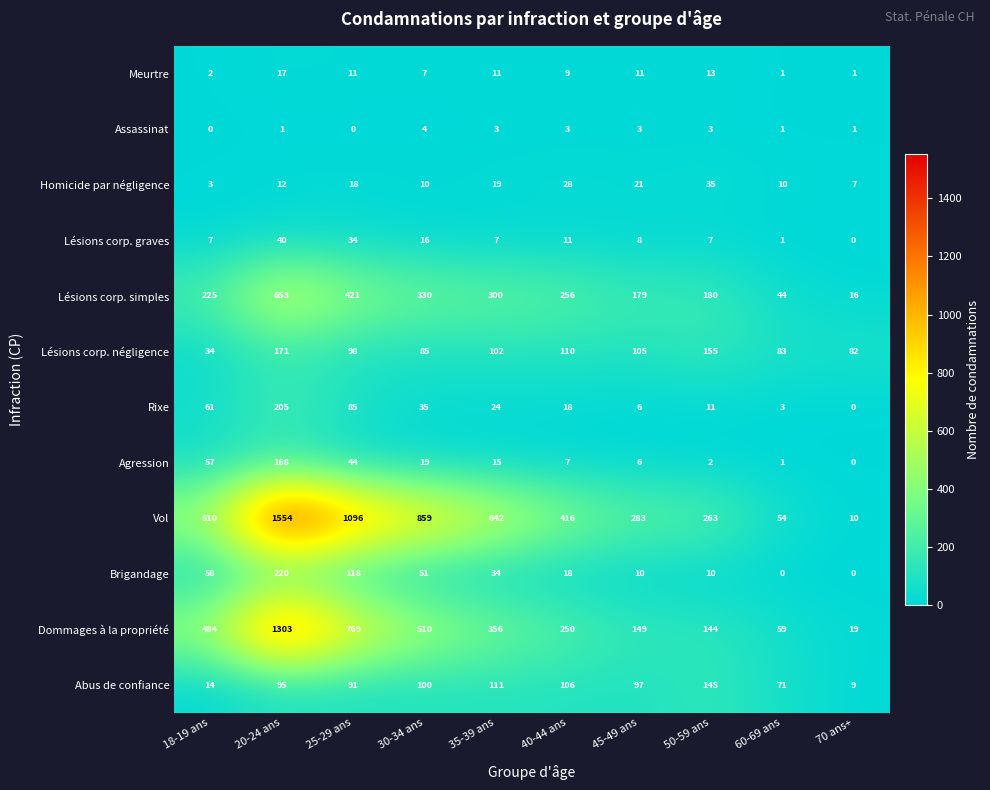

Where does the Rixe series first go above 24?

18-19 ans